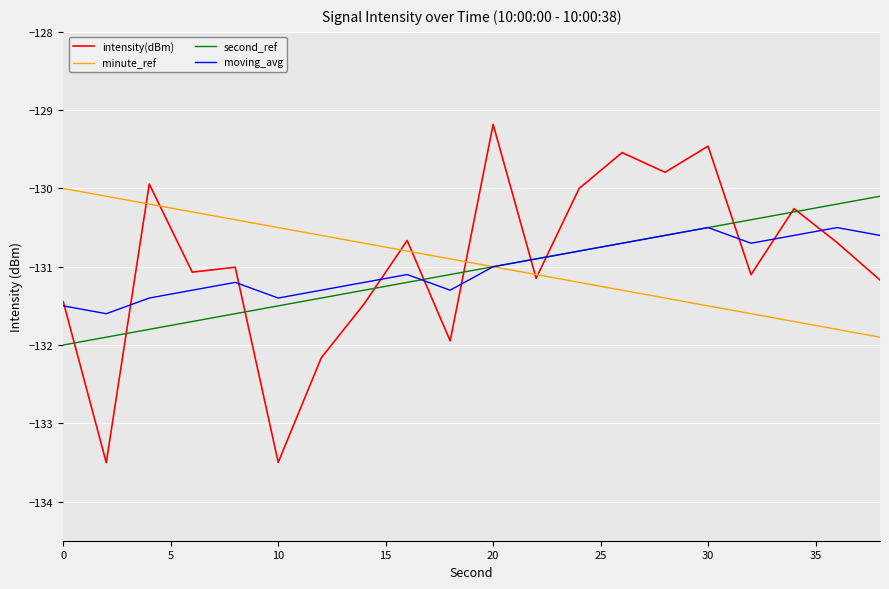

What is the difference between the second highest and second lowest values in the second_ref series?

1.7